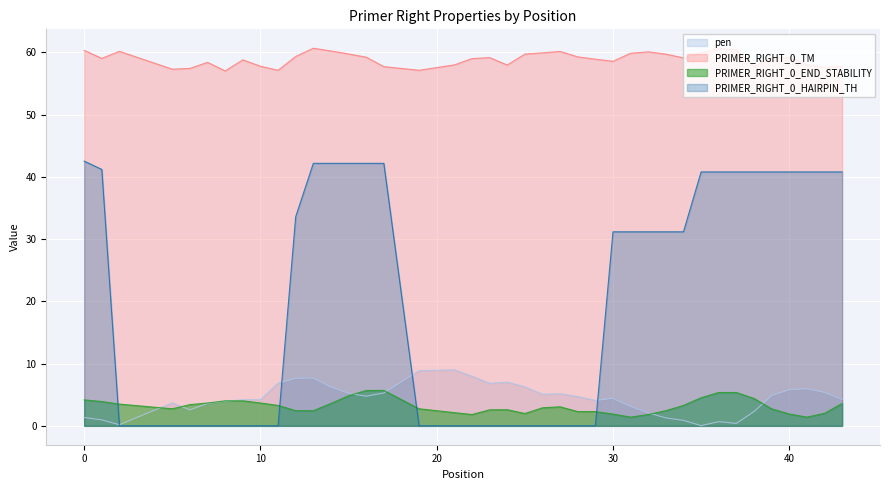

What are all the series names shown in the legend?

pen, PRIMER_RIGHT_0_TM, PRIMER_RIGHT_0_END_STABILITY, PRIMER_RIGHT_0_HAIRPIN_TH